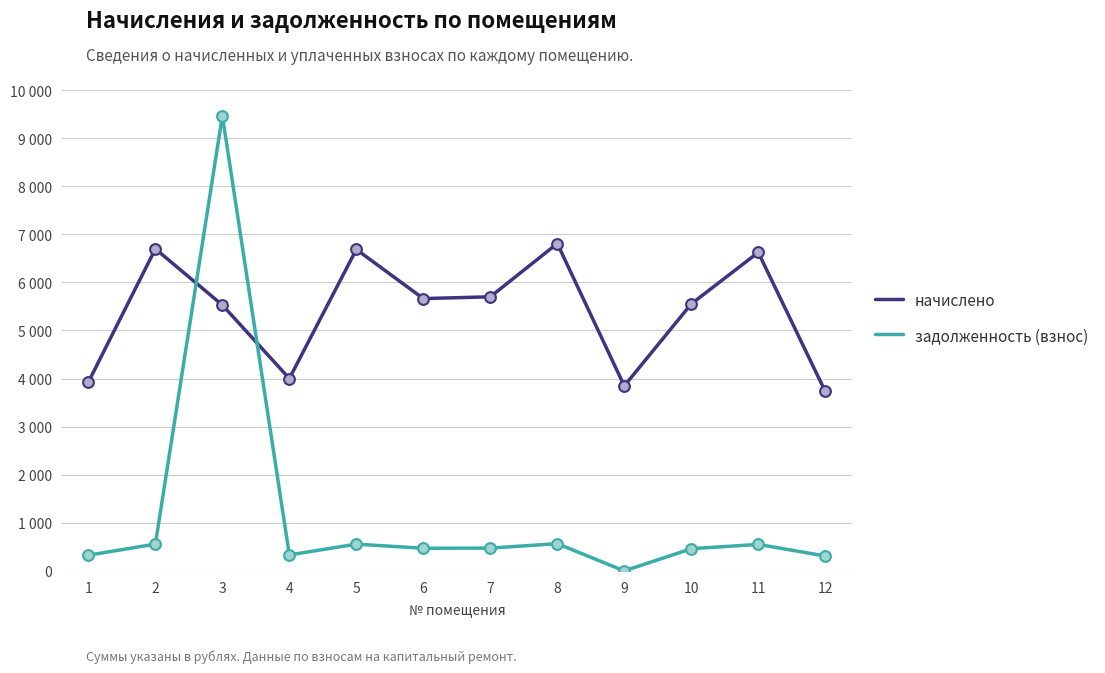

What is the total value across all series at 8?

7375.9